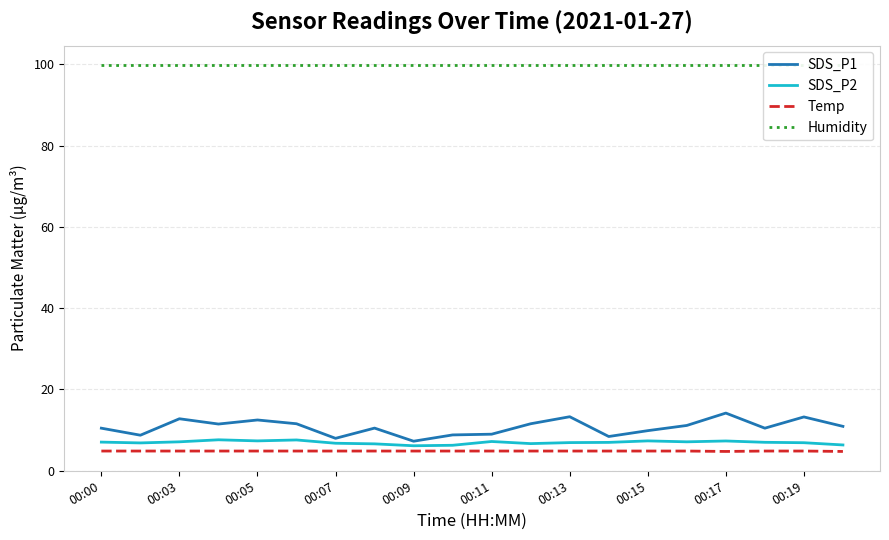

What are all the series names shown in the legend?

SDS_P1, SDS_P2, Temp, Humidity